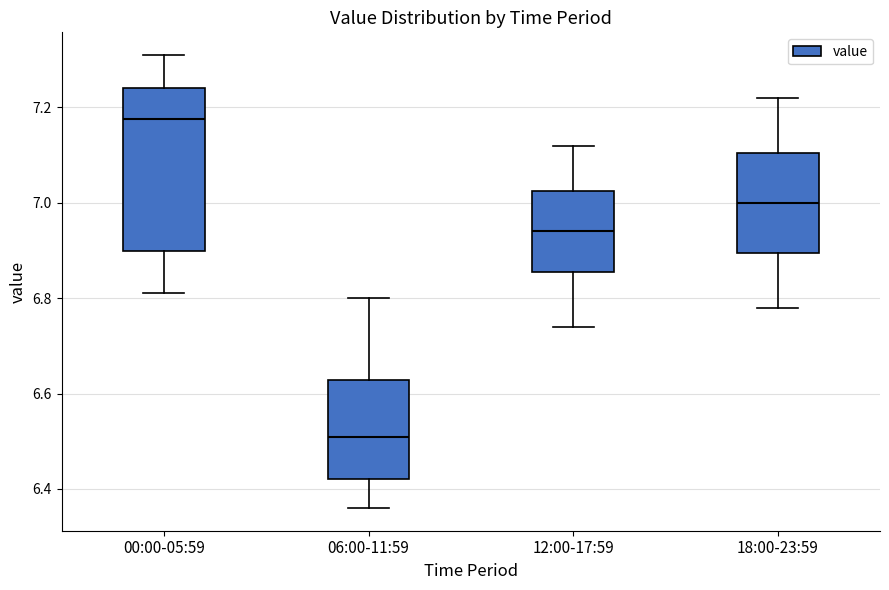

Where does the upper whisker of the box for 00:00-05:59 end on the y-axis? The values are not printed on the chart, so give them approximately, as read against the axis.

7.32